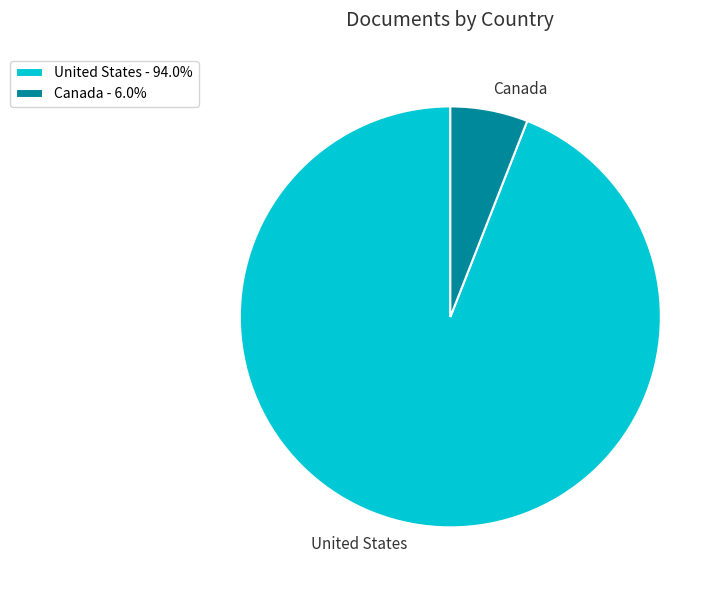

What is the ratio of the value at United States to the value at Canada?

15.8